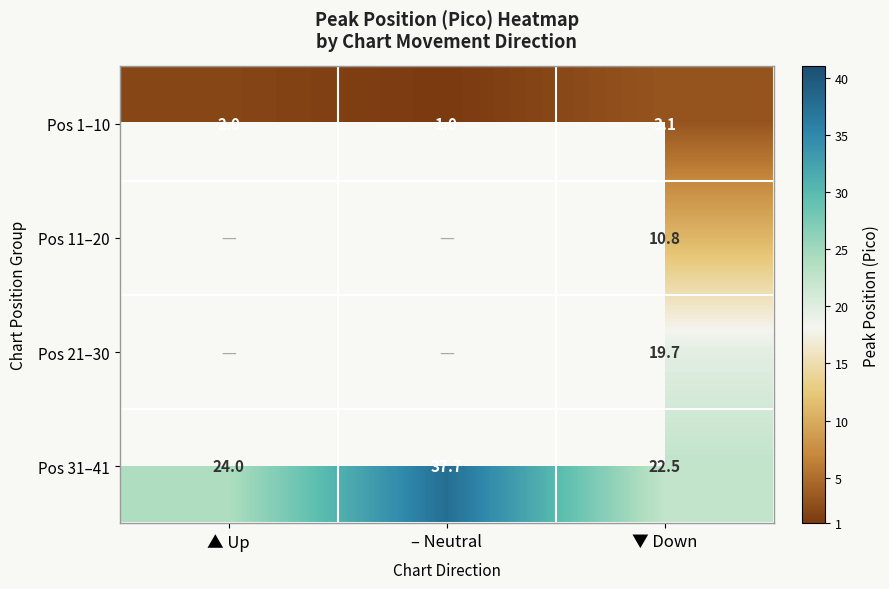

The Pos 1–10 series shows 1.1 at ▲ Up. True or false?

False